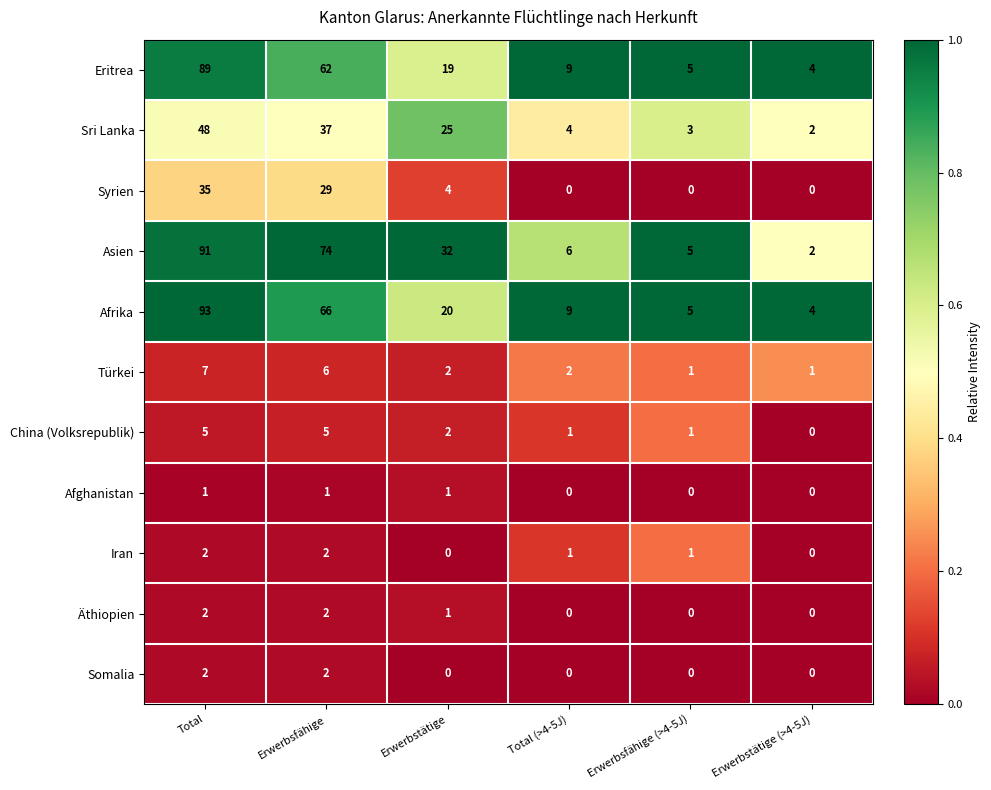

At which label is Syrien closest to 17?

Erwerbsfähige